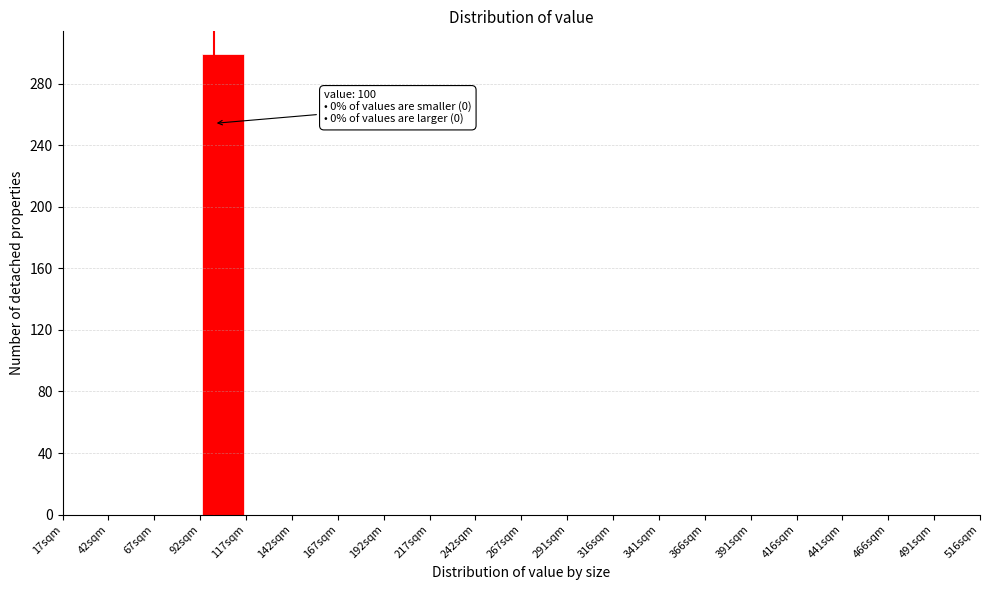

Which range on the x-axis has the tallest bar?

92.5 to 117.5